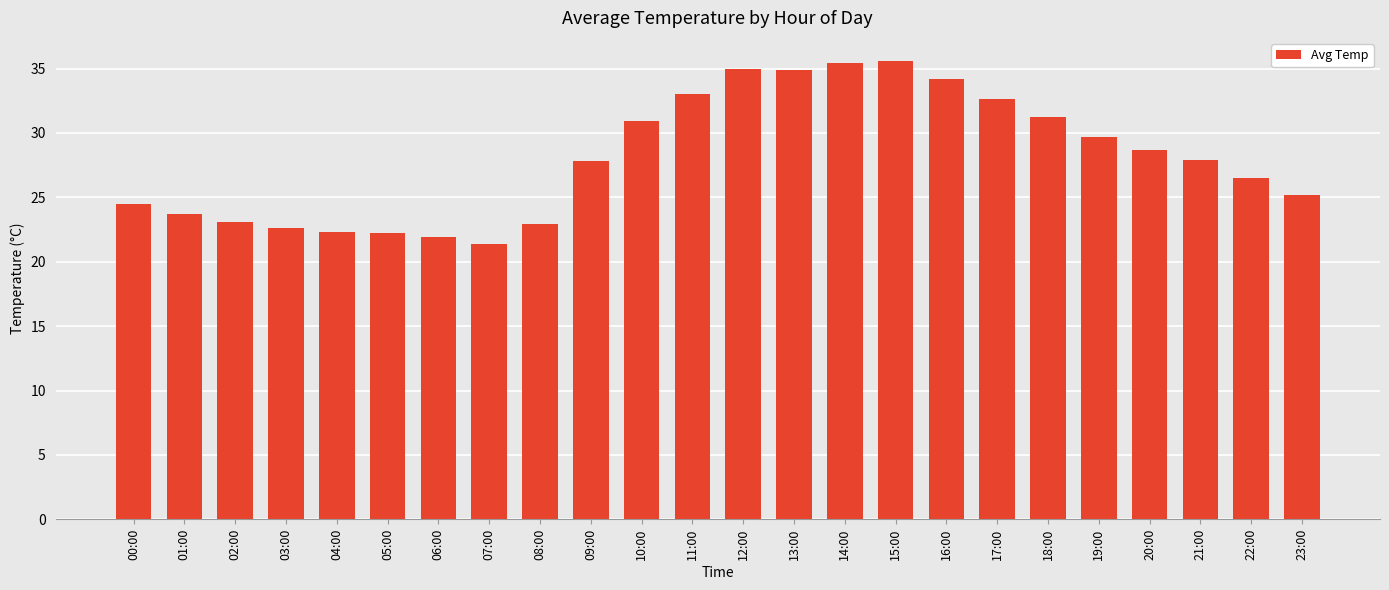

What is the maximum value shown in the chart?

35.6